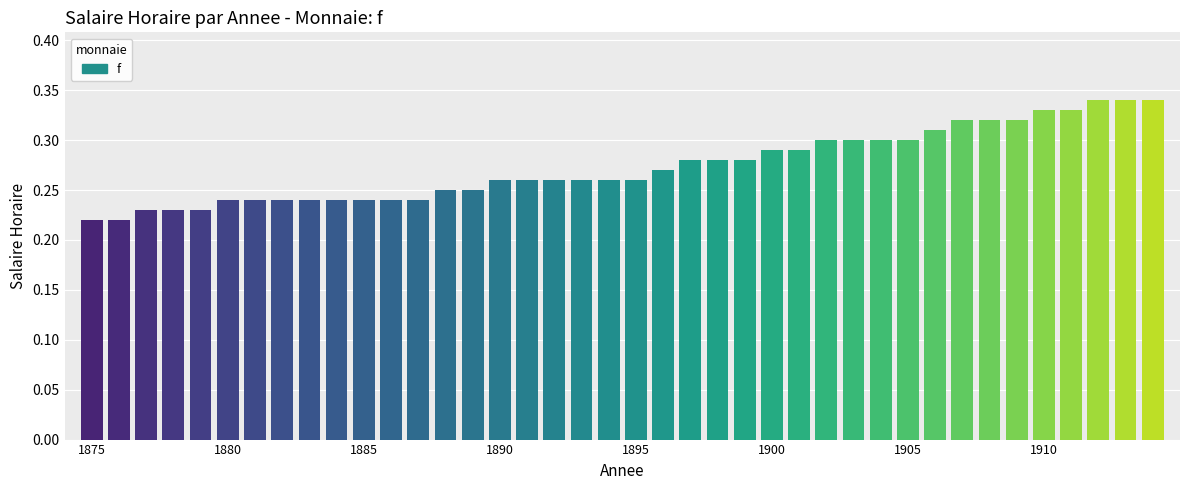

Count the values in the range 0 to 1.

40